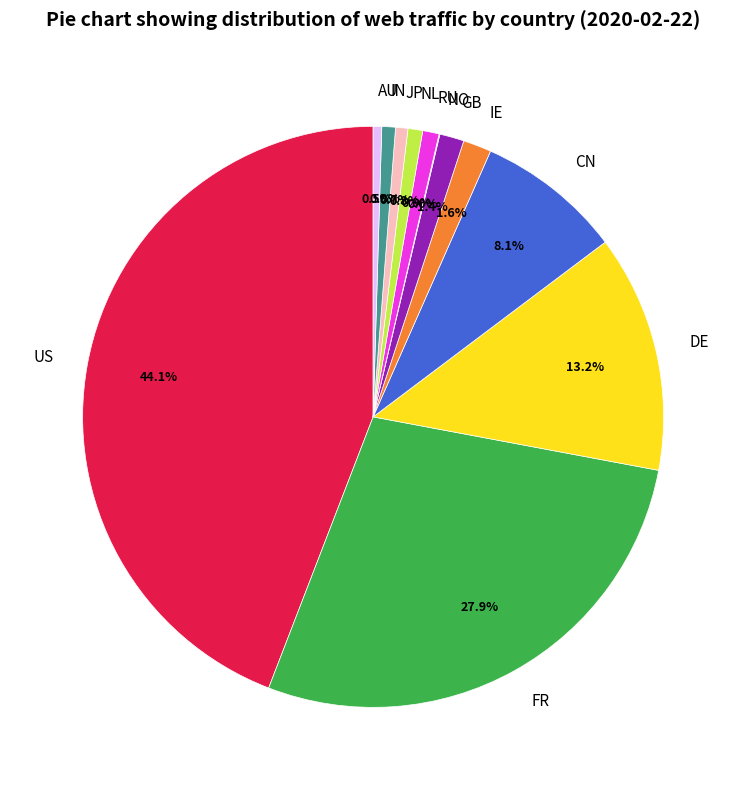

Does US account for over 50% of the chart?

No